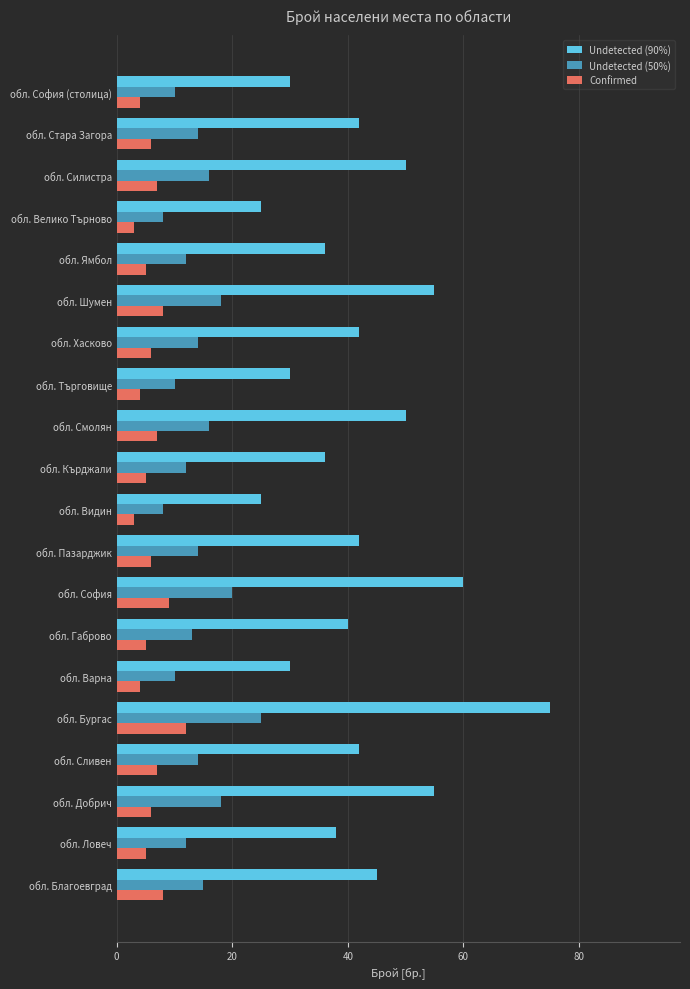

What is the total value across all series at обл. Добрич?

79